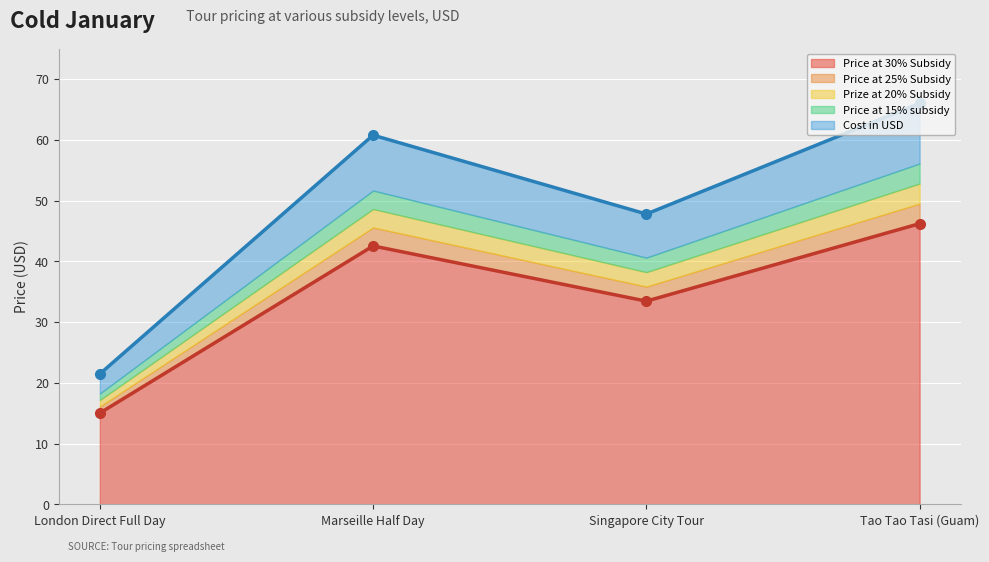

How many lines are shown in the chart?

5